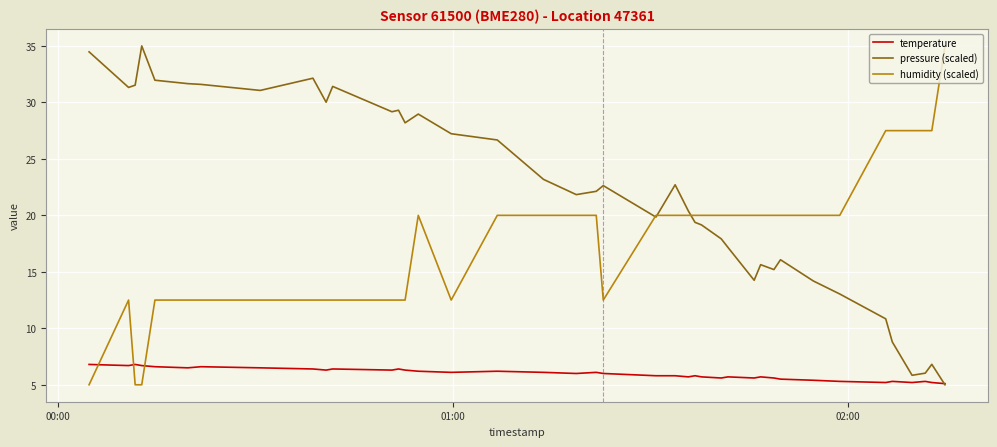

Rank the series by their average value, from highest to lowest.

pressure (scaled), humidity (scaled), temperature